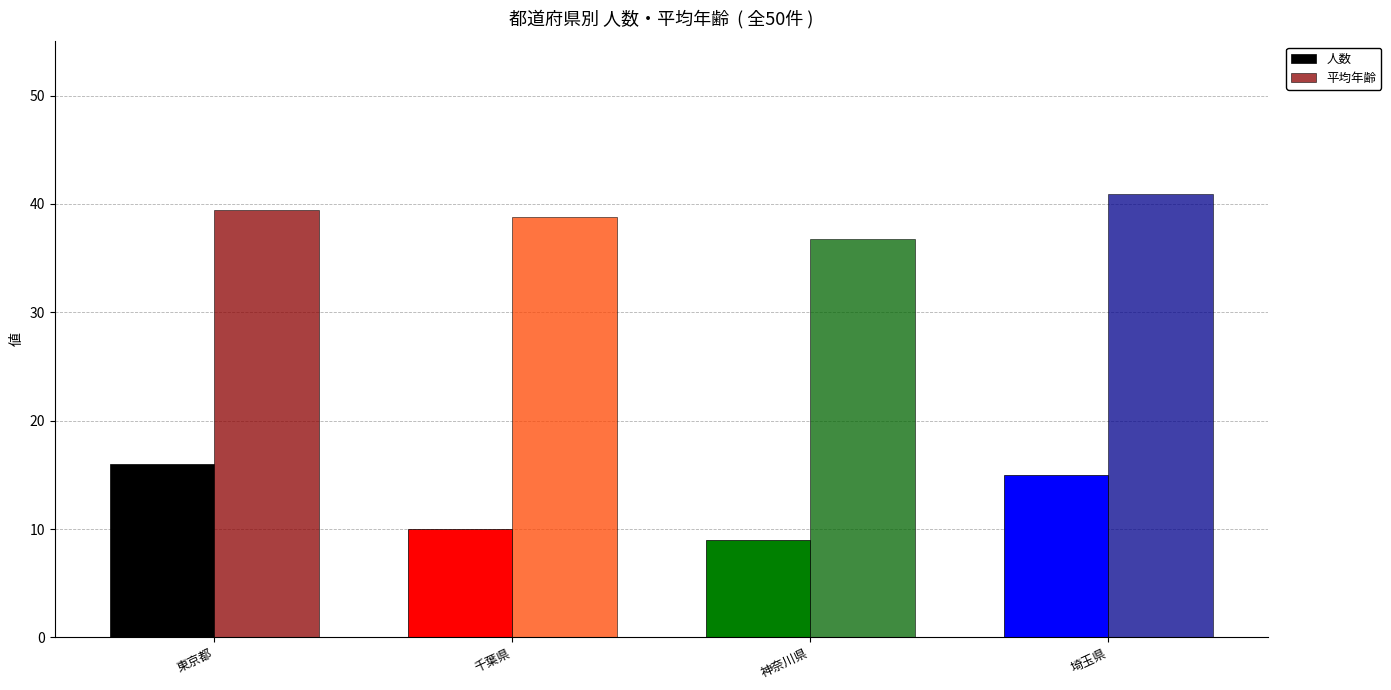

What position from the left is 埼玉県?

4